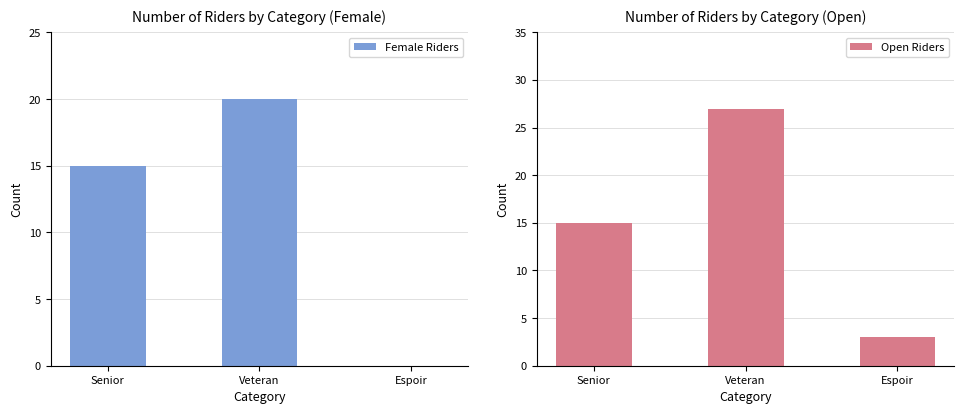

At which label does Open Riders reach its peak?

Veteran